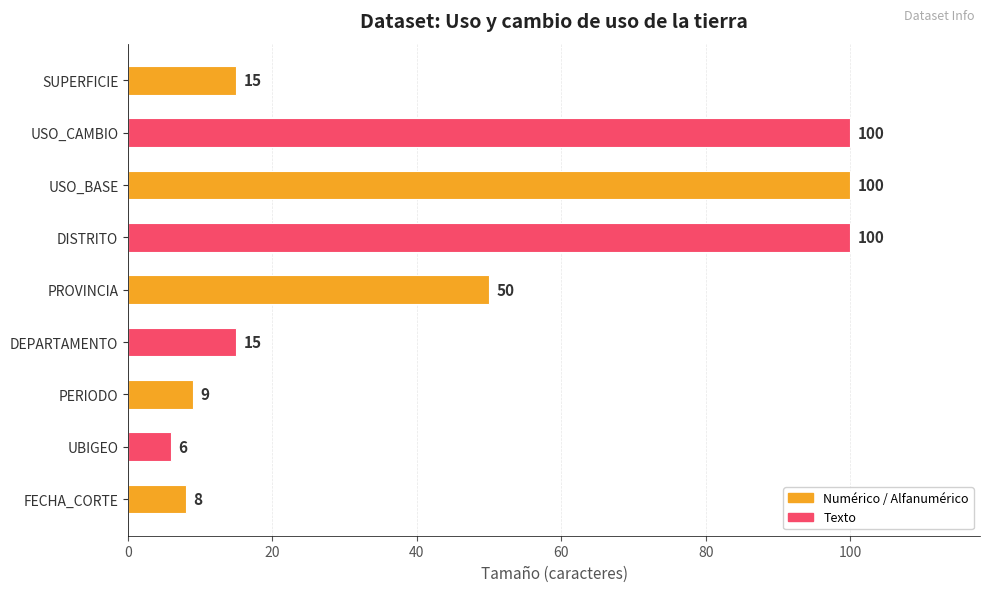

At which label is the value closest to 53?

PROVINCIA